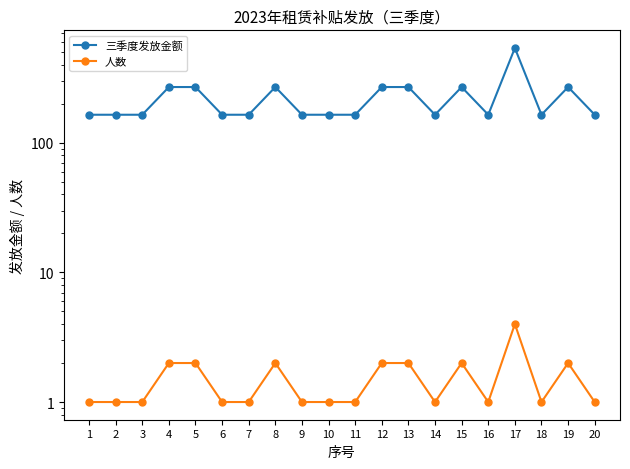

What is the spread (max minus min) of values at 9?

164